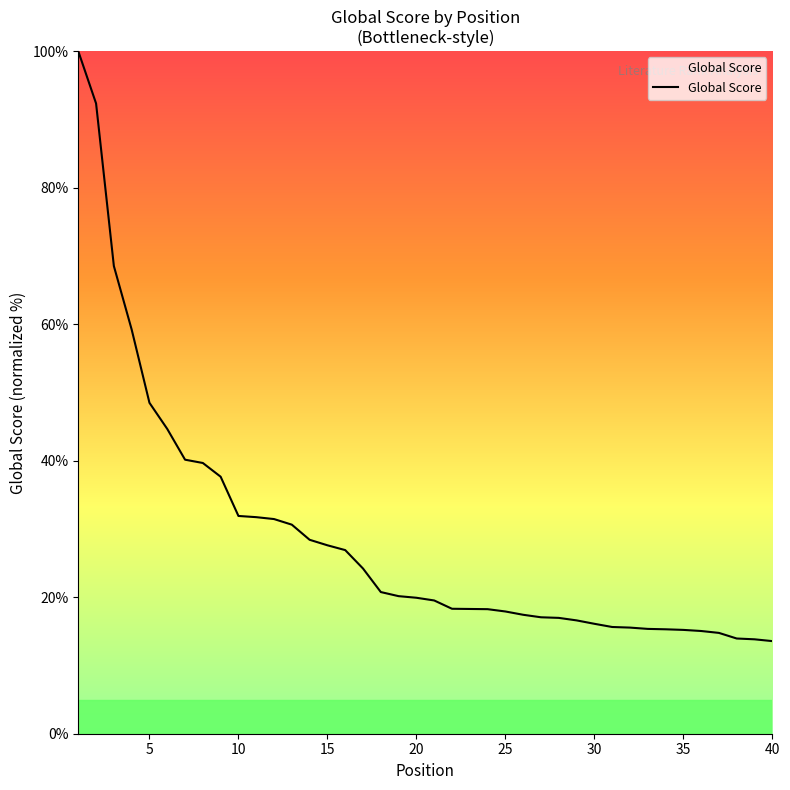

What is the maximum value shown in the chart?

100.0